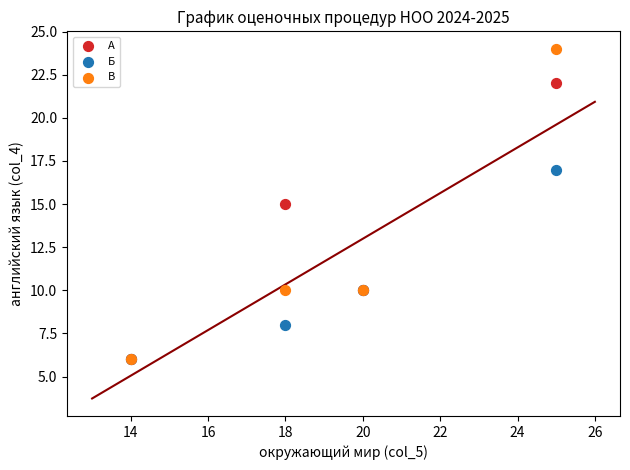

What are all the series names shown in the legend?

А, Б, В